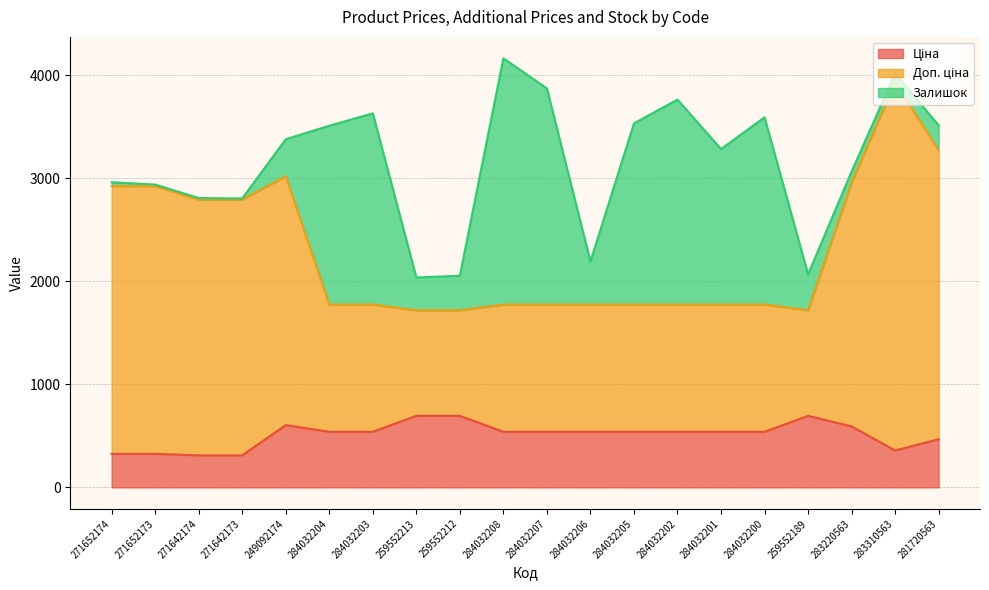

Does the chart have visible grid lines?

Yes